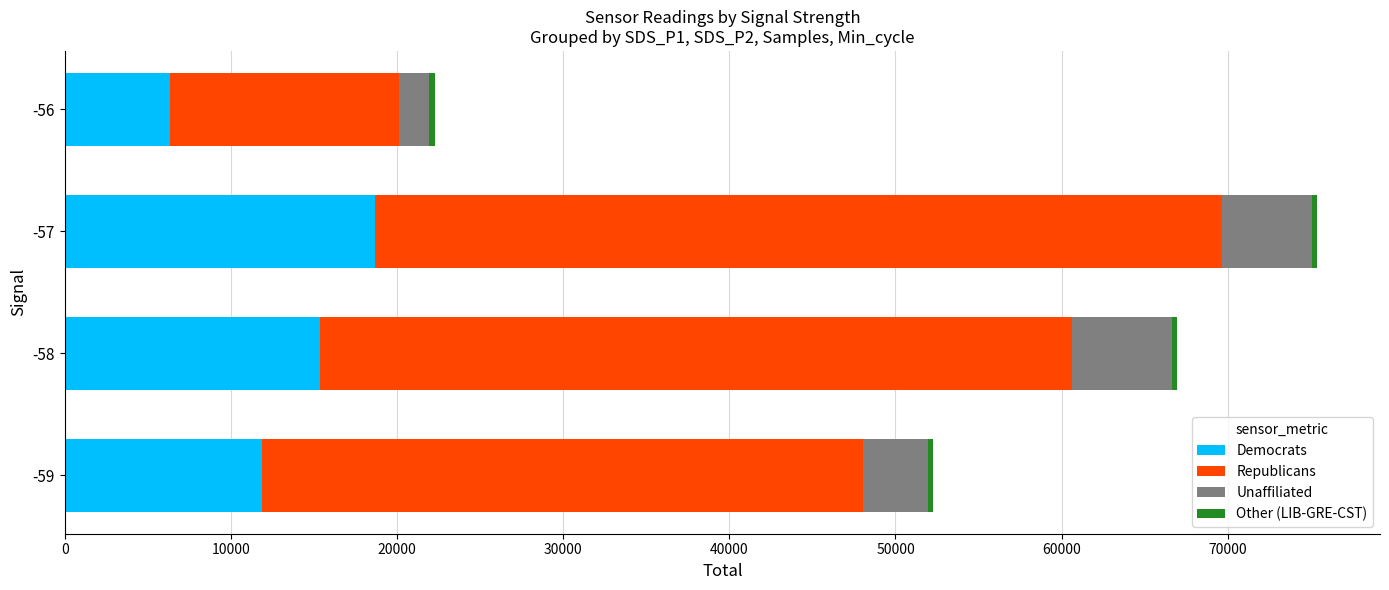

What is the lowest value of the Democrats series?

6312